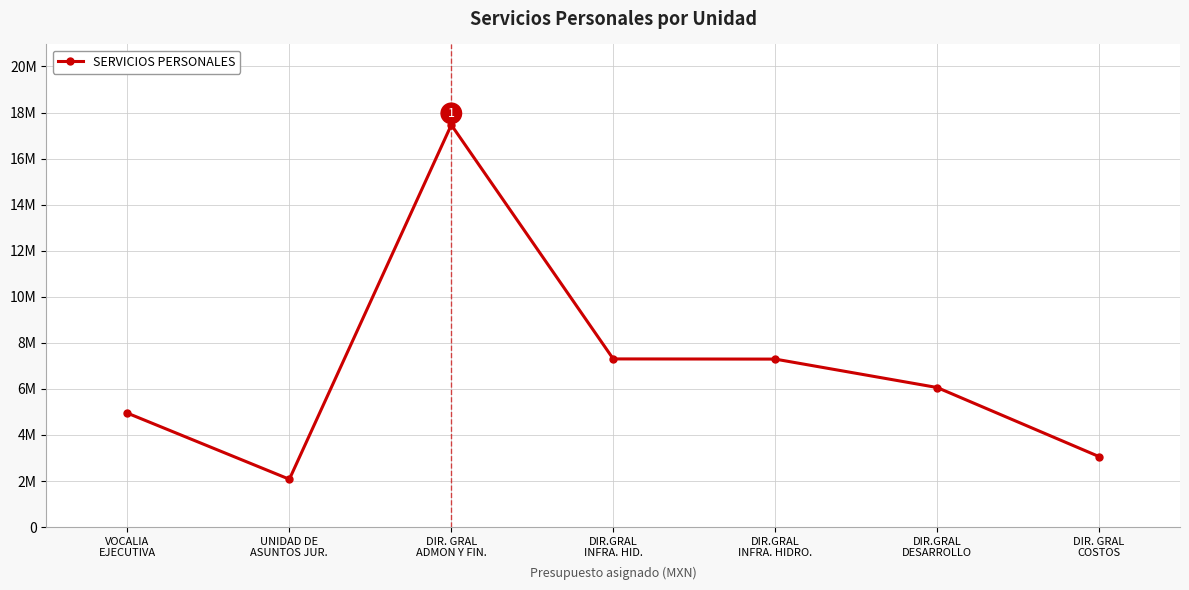

What is the label of the 4th point from the left?

DIR.GRAL
INFRA. HID.